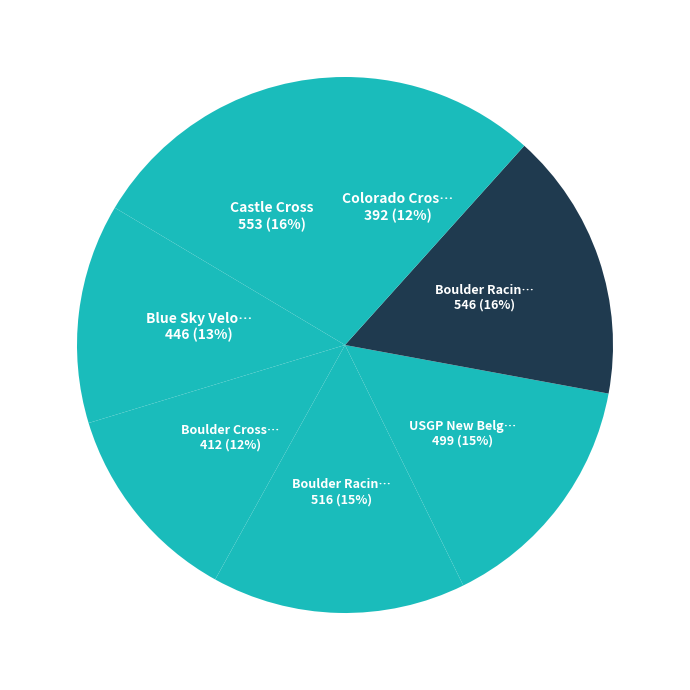

Which slice is the smallest?

Colorado Cross Cup